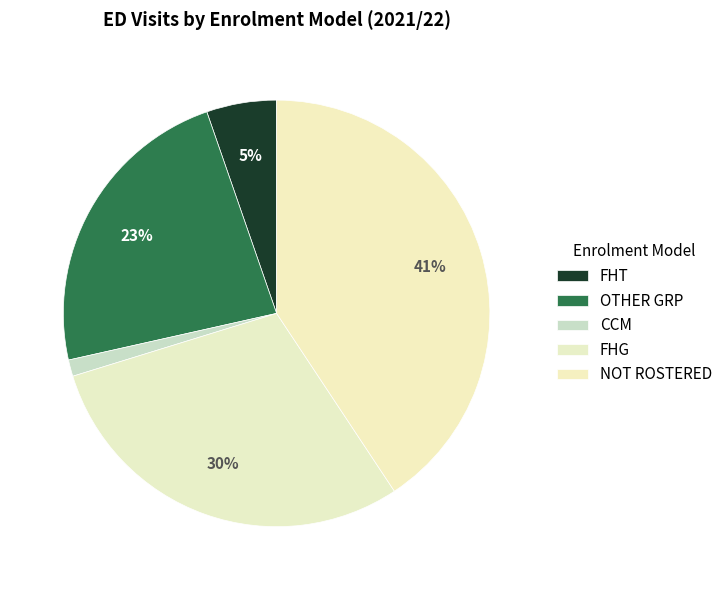

To the nearest percent, what portion does NOT ROSTERED represent?

41%